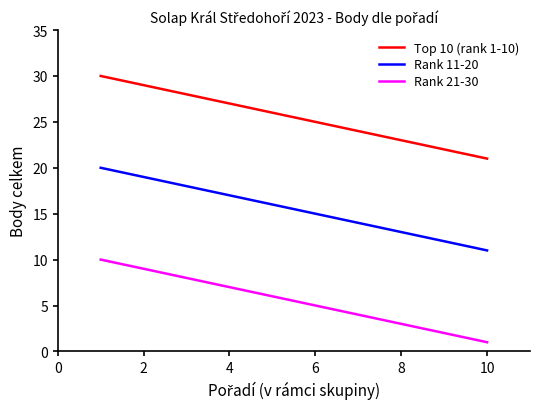

How many categories are shown in the chart?

10